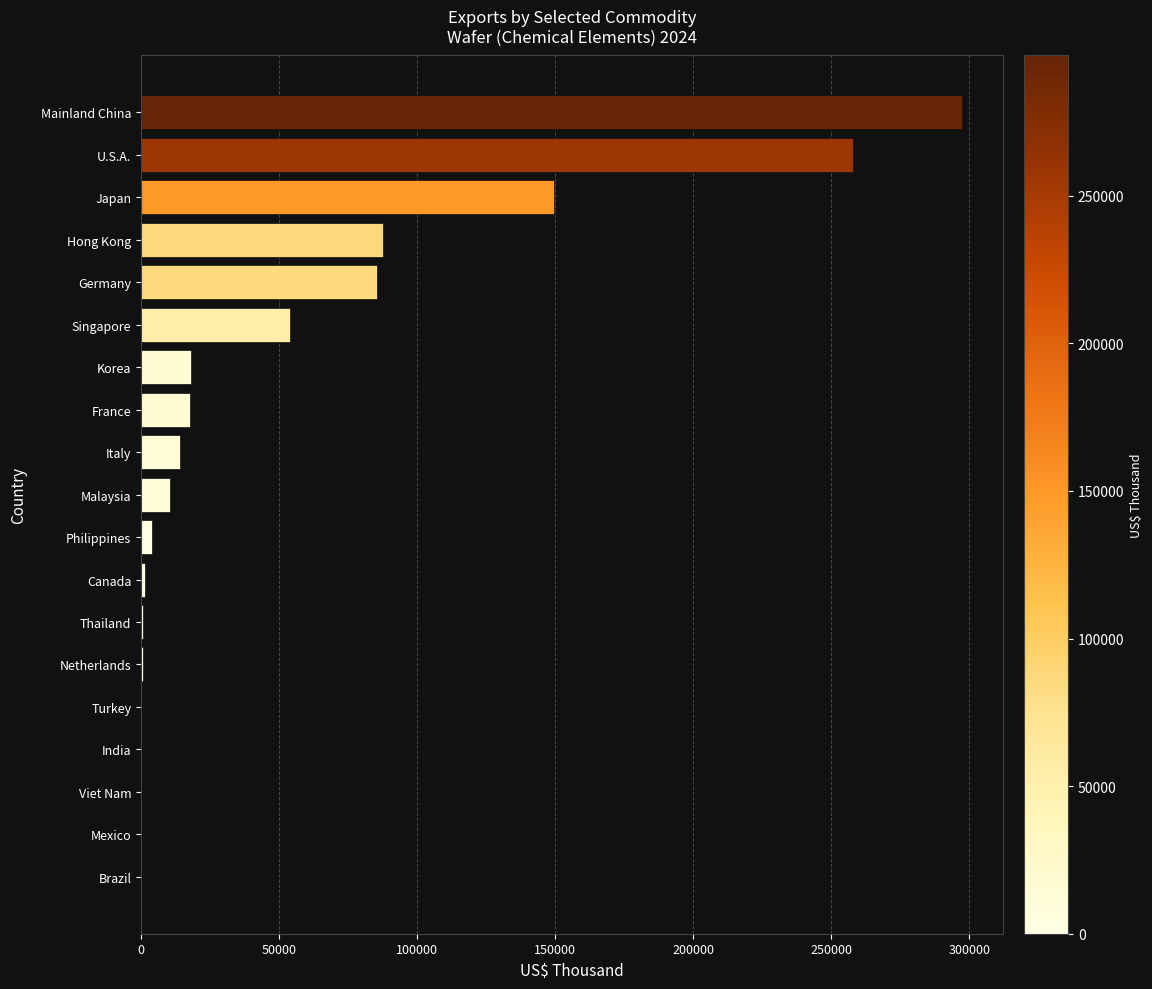

Count the number of categories in the chart.

19